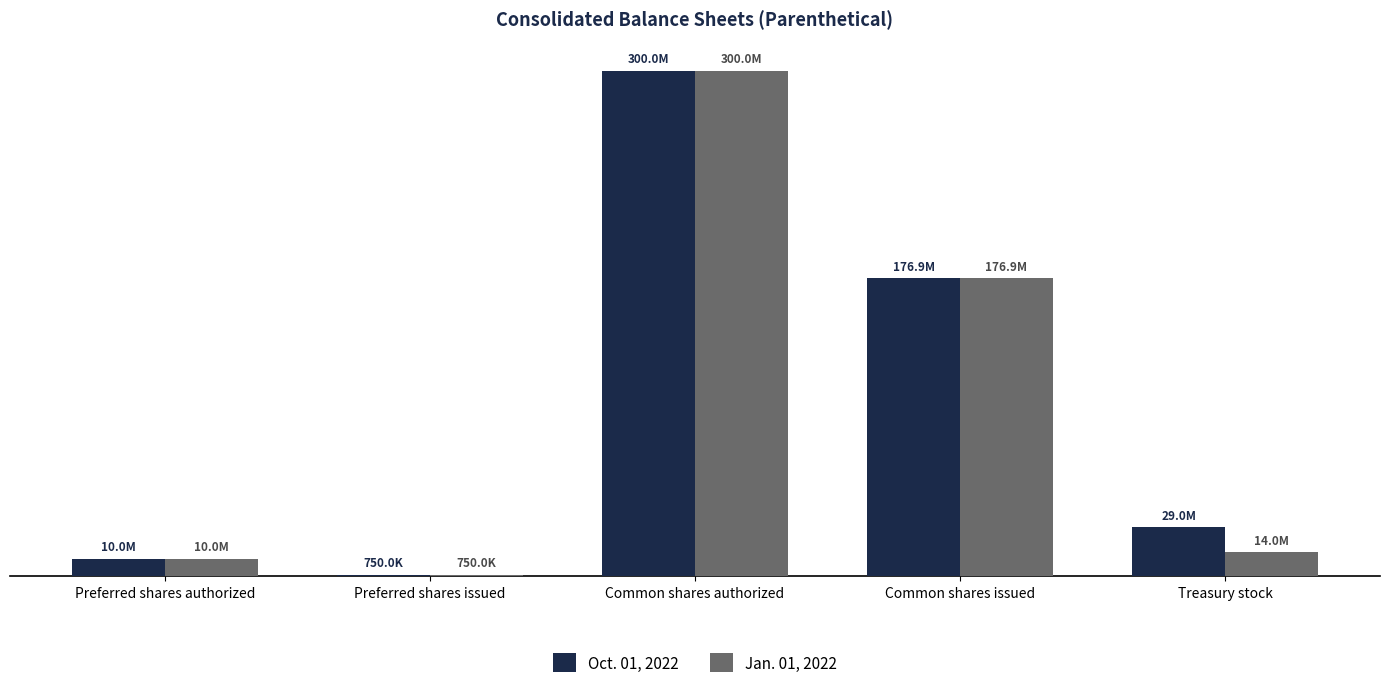

What is the value of the Jan. 01, 2022 bar at the 5th from the left?

13964054